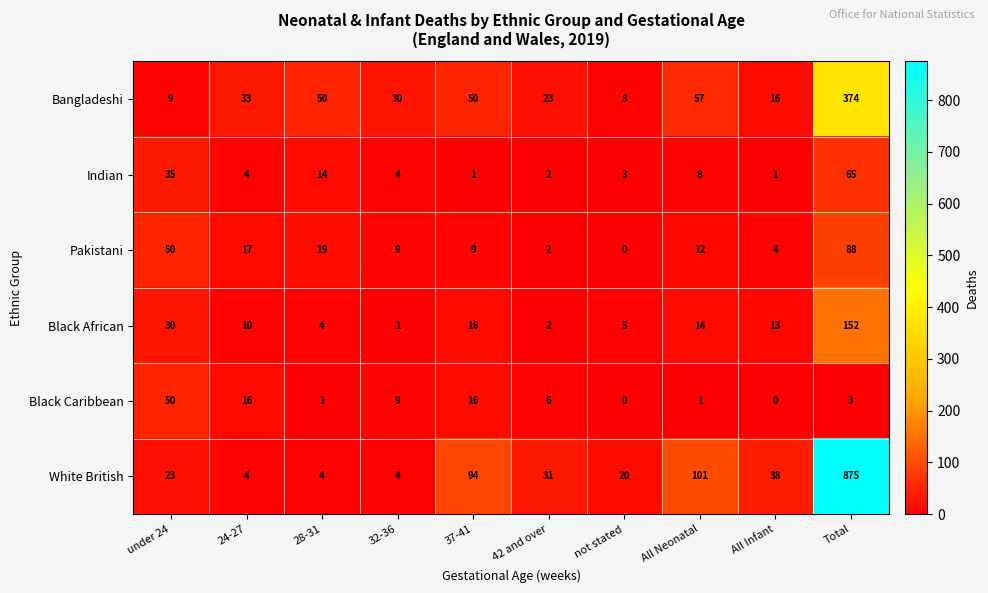

Which category has the highest value across all series?

Total